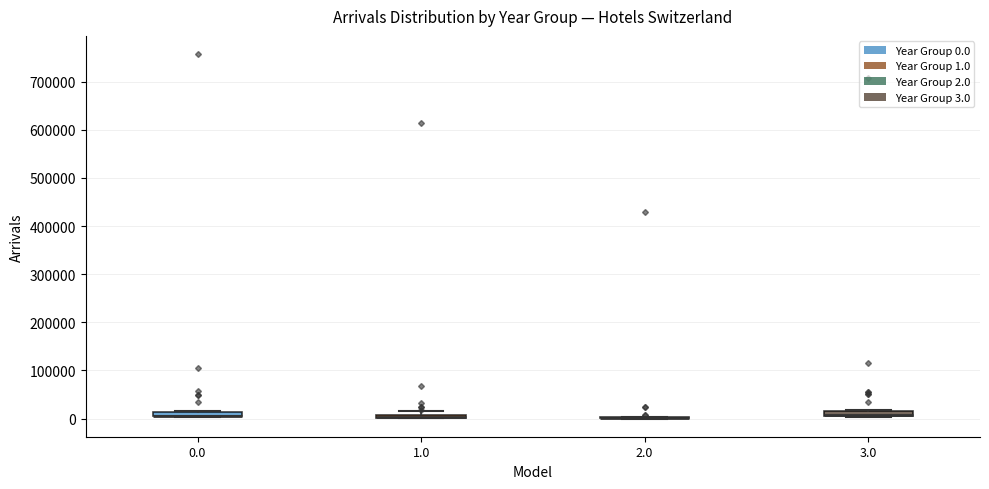

Where is the upper edge of the box at x = 0.0 on the y-axis? The values are not printed on the chart, so give them approximately, as read against the axis.

10000